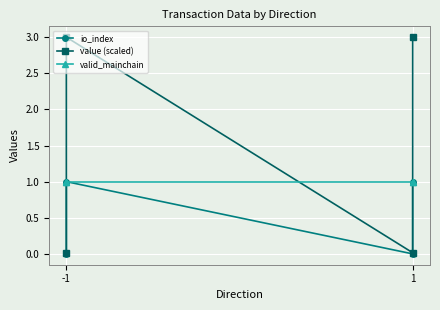

In io_index, how many points are higher than both neighbors (excluding endpoints)?

1